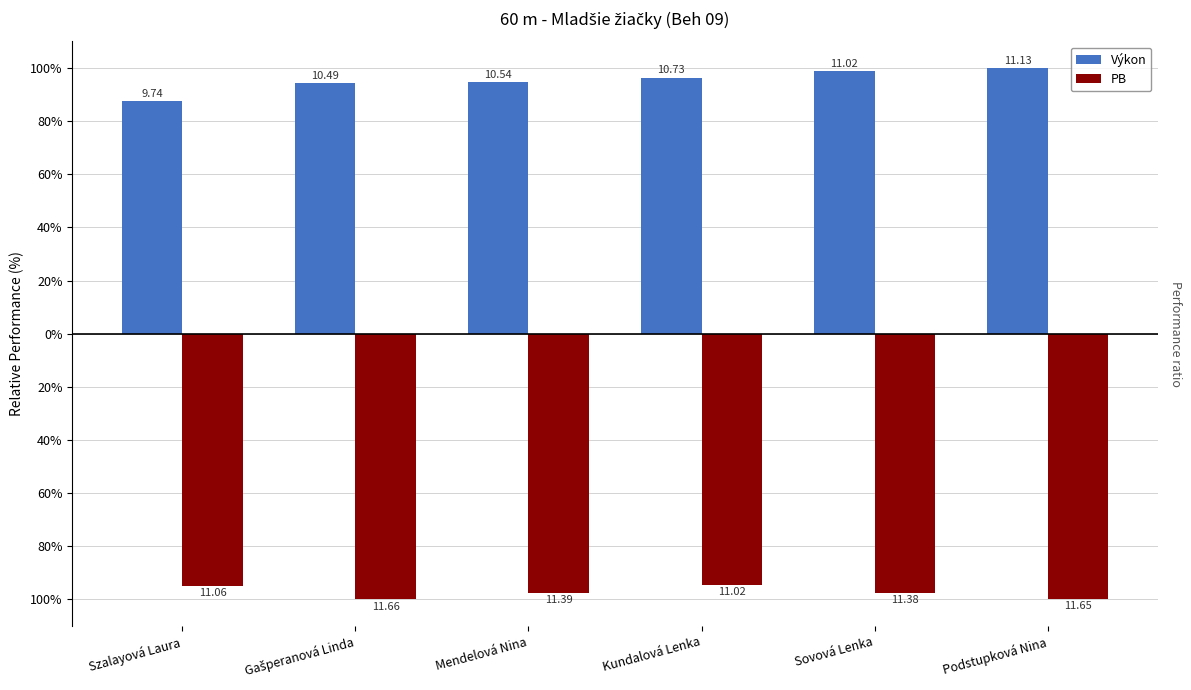

Are the bars grouped side by side (vs. stacked)?

Yes